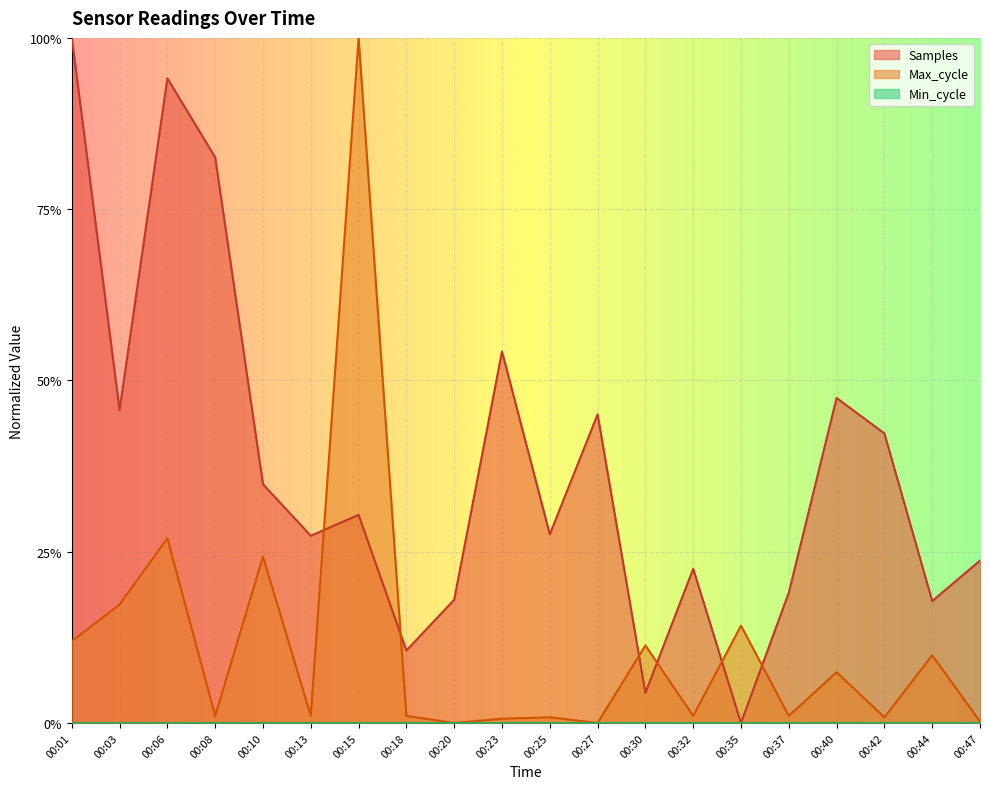

What is the difference between the maximum and minimum values in the Max_cycle series?

1.0